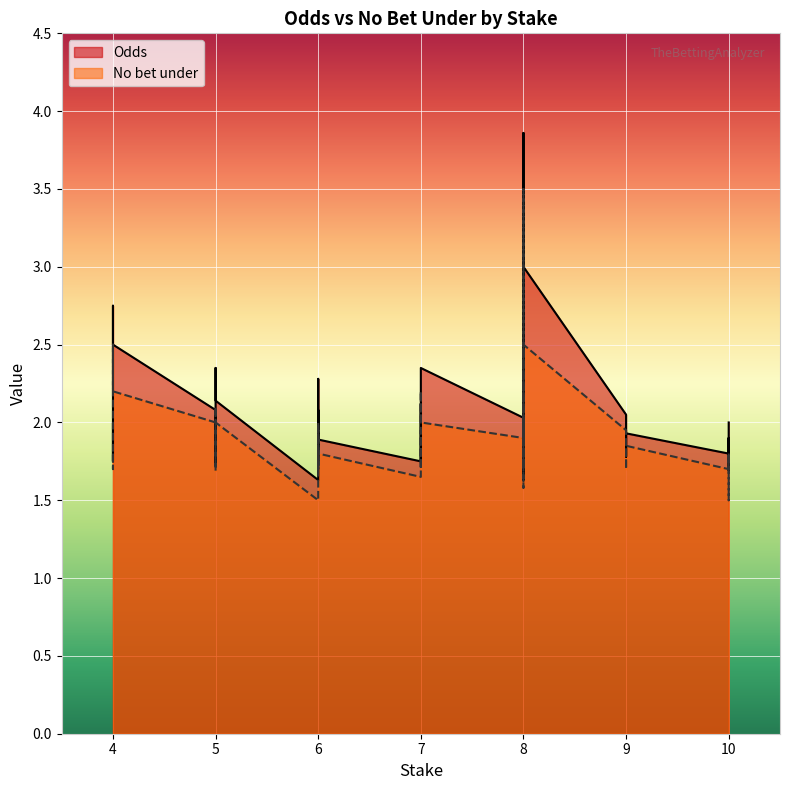

What is the difference between the Odds values at 9 and 6?

0.3